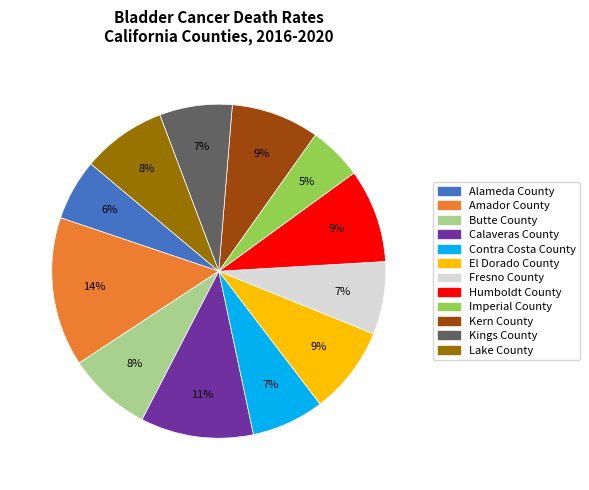

Is it true that Calaveras County is 22% of the pie?

False